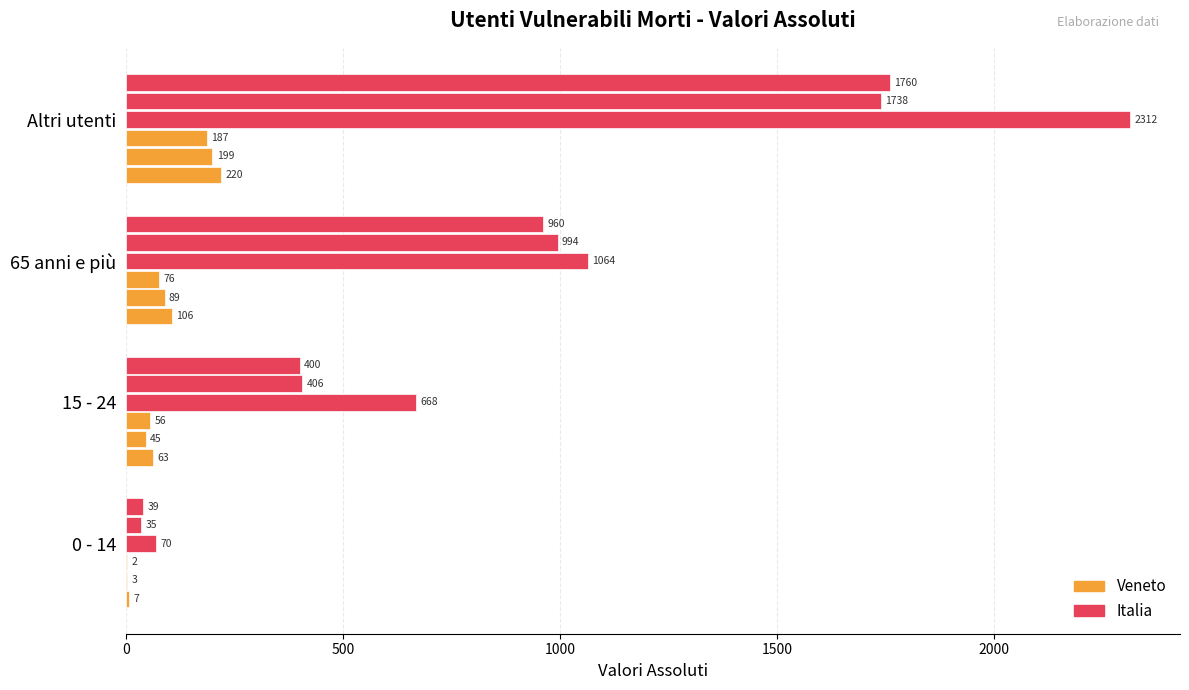

How many distinct data groups are displayed?

6